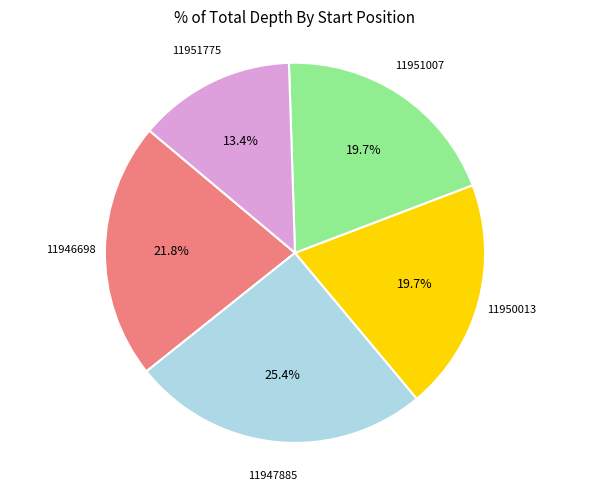

Does any single category account for the majority?

No